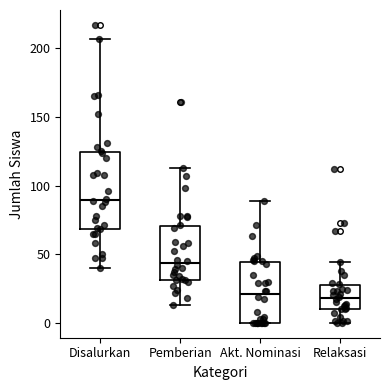

Which box is the tallest, from its lower edge to its upper edge?

Disalurkan